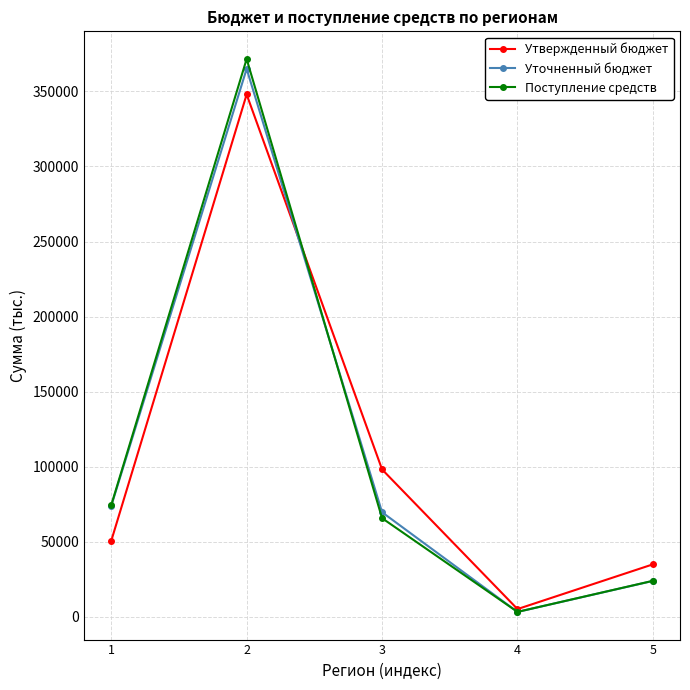

Reading left to right, transcribe all the data shown in this chart.

Утвержденный бюджет: 1=50575.8	2=347949.5	3=98195.0	4=5194.3	5=34989.1
Уточненный бюджет: 1=73799.6	2=364984.9	3=69685.3	4=3287.7	5=23934.4
Поступление средств: 1=74365.3	2=371566.4	3=65728.4	4=3317.4	5=24021.0